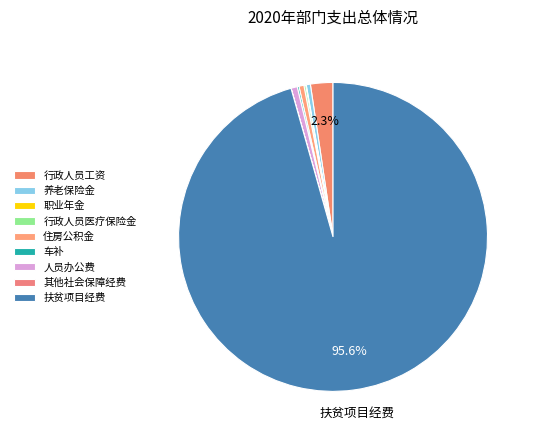

Count the number of slices in the pie.

9